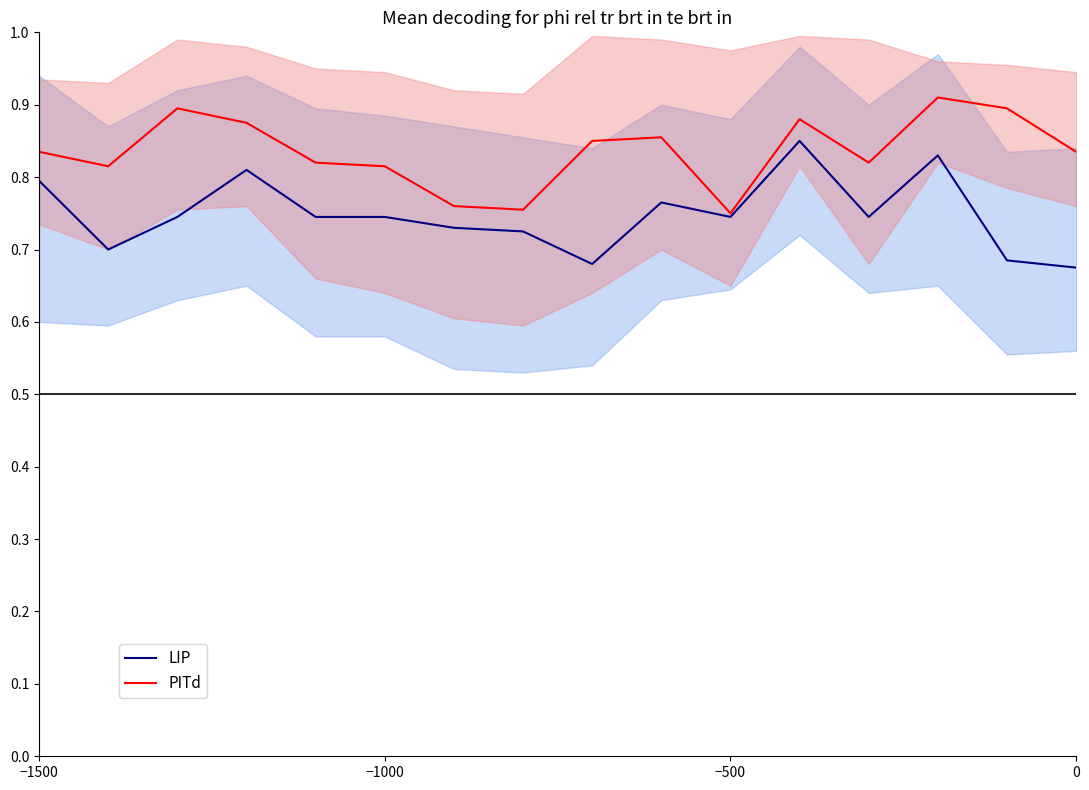

True or false: LIP has more than 2 interior local peaks.

True